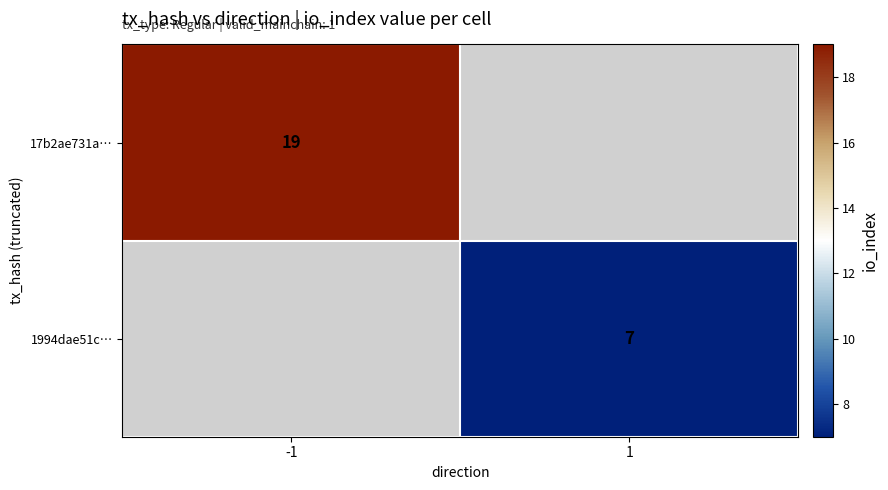

The 17b2ae731a… series shows 19 at -1. True or false?

True